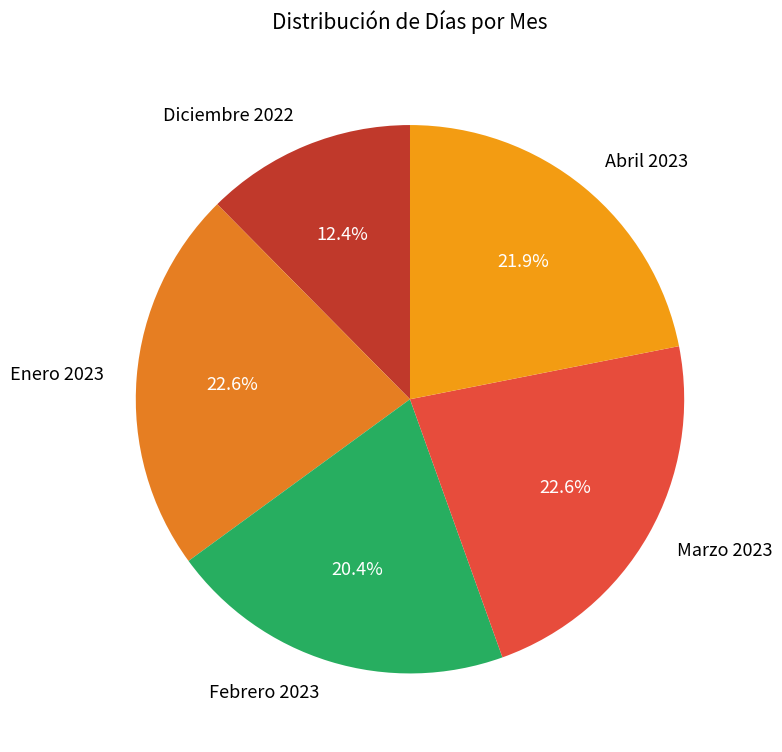

To the nearest percent, what portion does Febrero 2023 represent?

20%